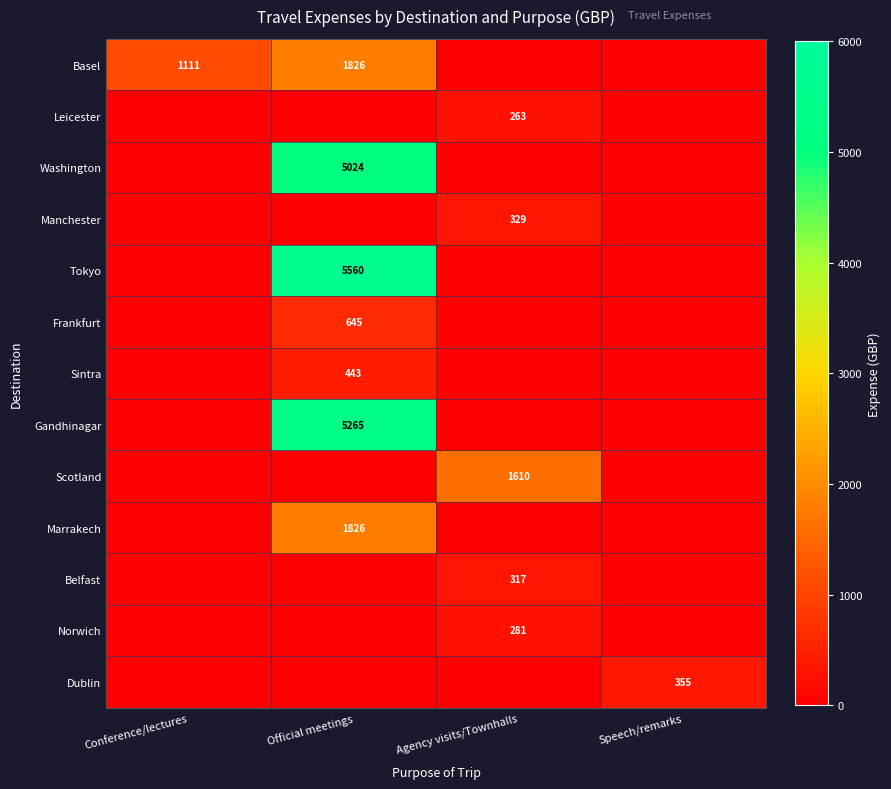

How many series are shown in this chart?

13